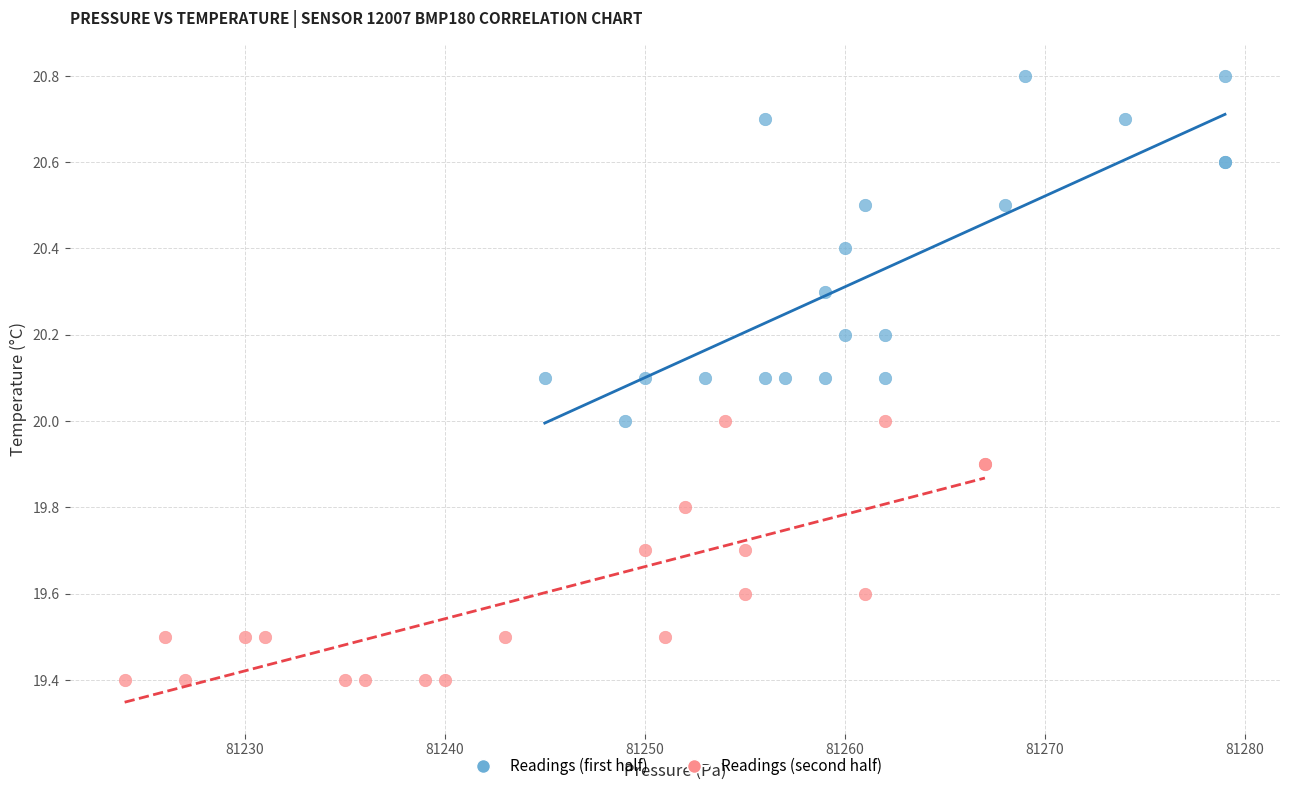

Which series reaches the maximum Y coordinate?

Readings (first half)